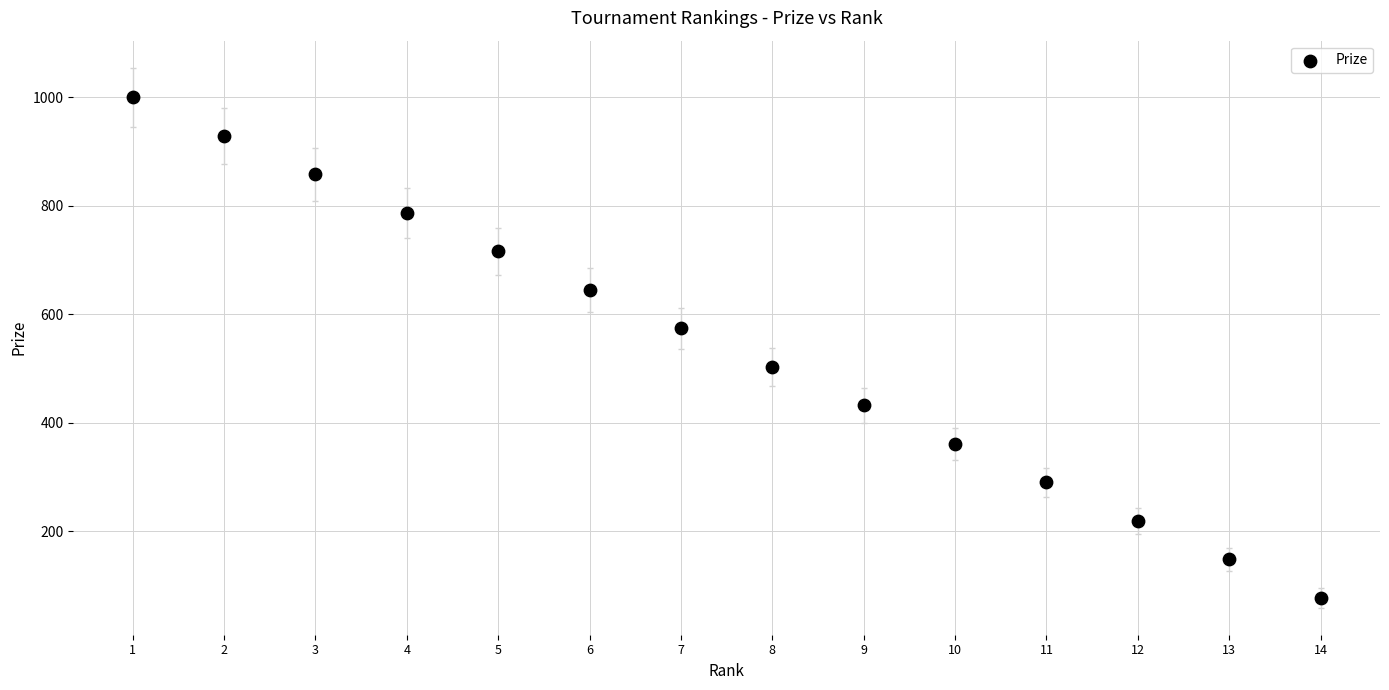

What is the range of Y values (max minus min)?

923